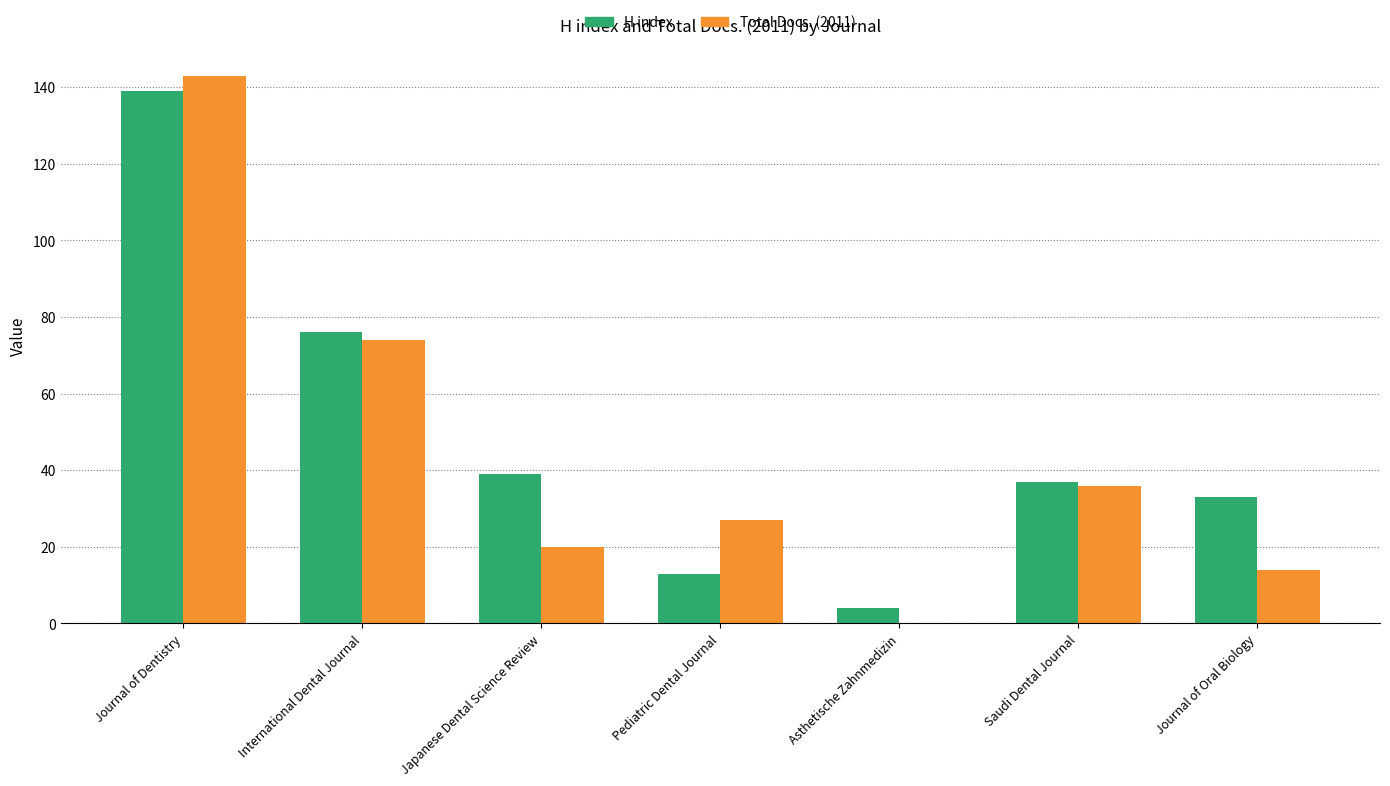

Where is H index nearest to the value 71?

International Dental Journal